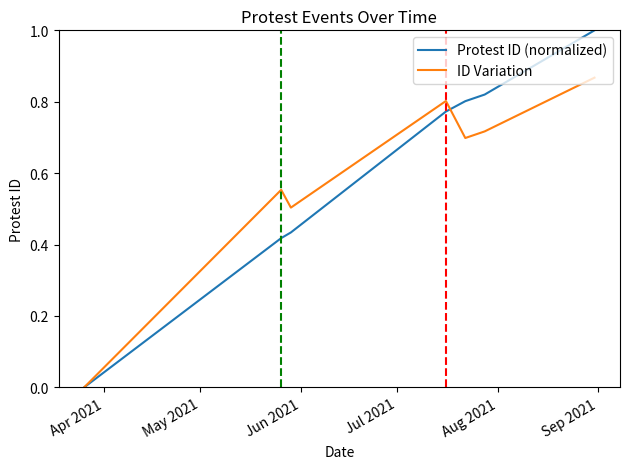

What is the maximum value shown in the chart?

1.0